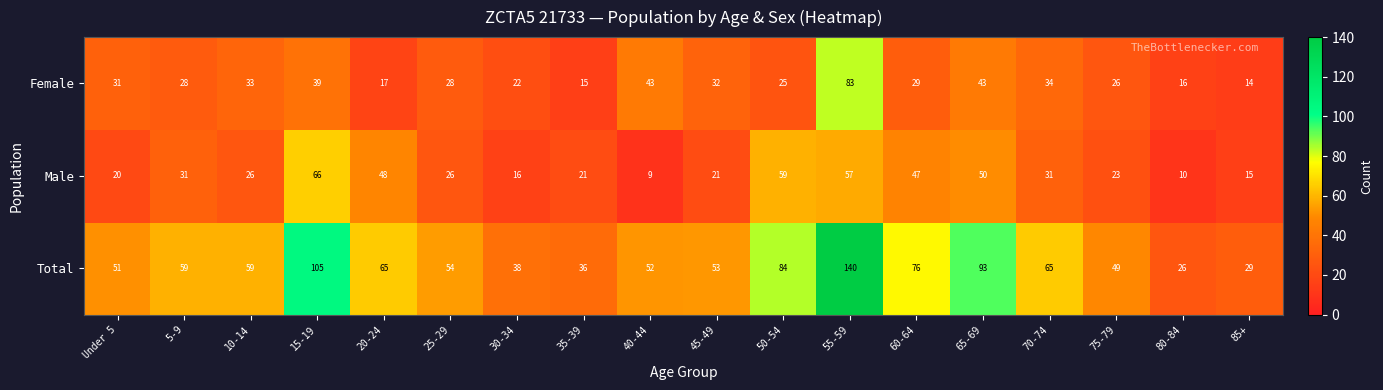

What is the maximum value shown in the chart?

140